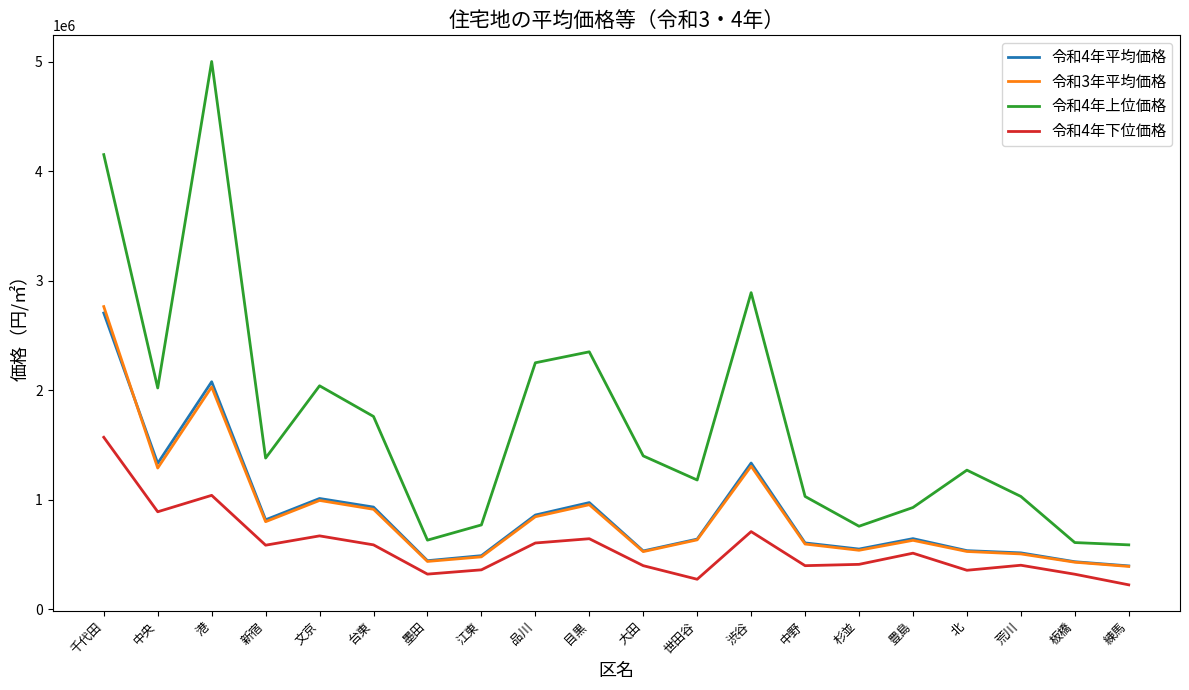

What is the difference between the maximum and minimum values in the 令和3年平均価格 series?

2371900